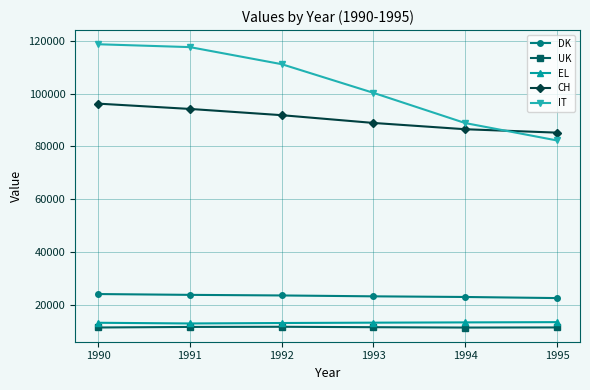

True or false: EL and CH cross at least once.

False